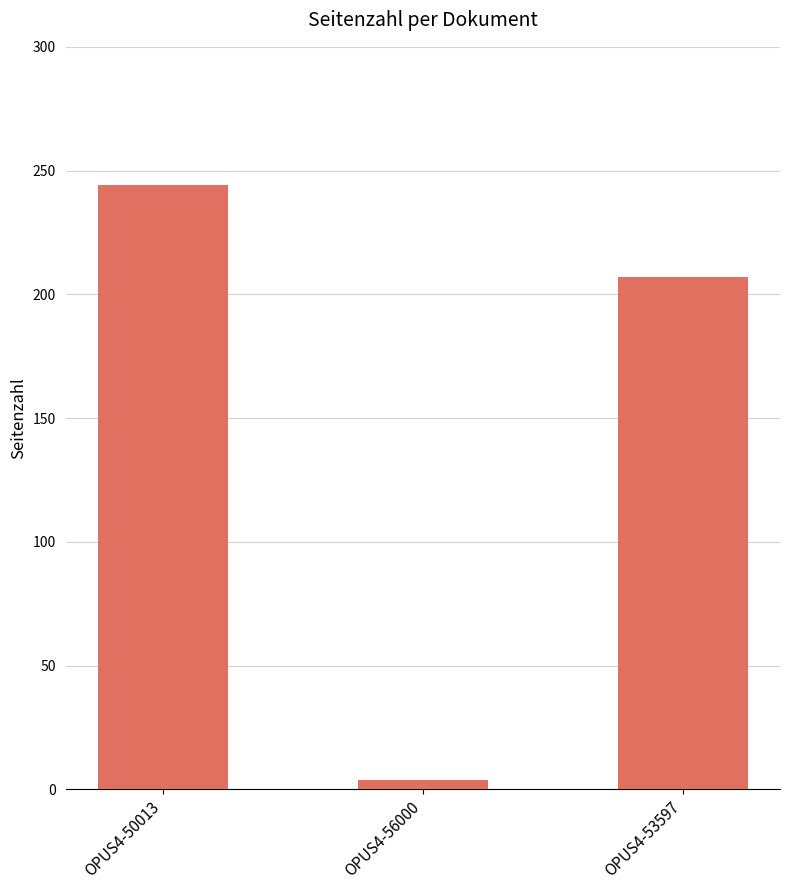

Rank the categories by value from highest to lowest.

OPUS4-50013, OPUS4-53597, OPUS4-56000